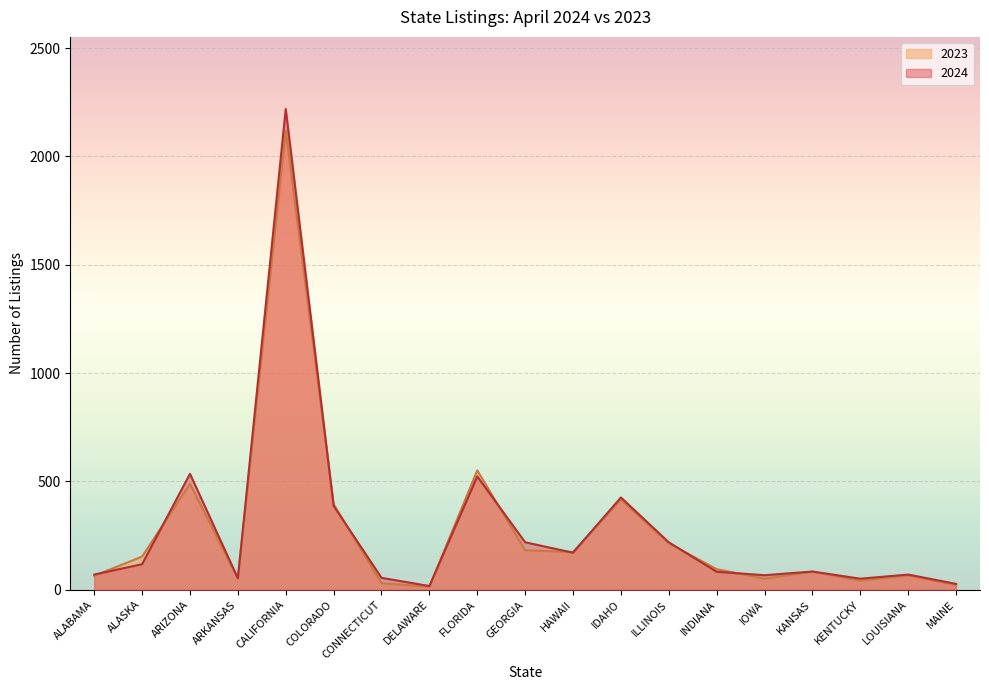

Is the value of 2023 at KENTUCKY greater than the value of 2024 at LOUISIANA?

No